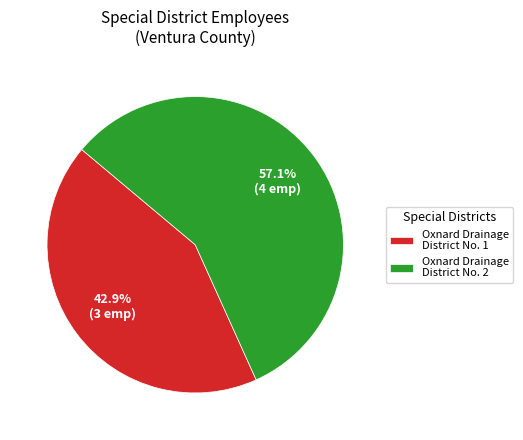

How many segments does this pie chart have?

2